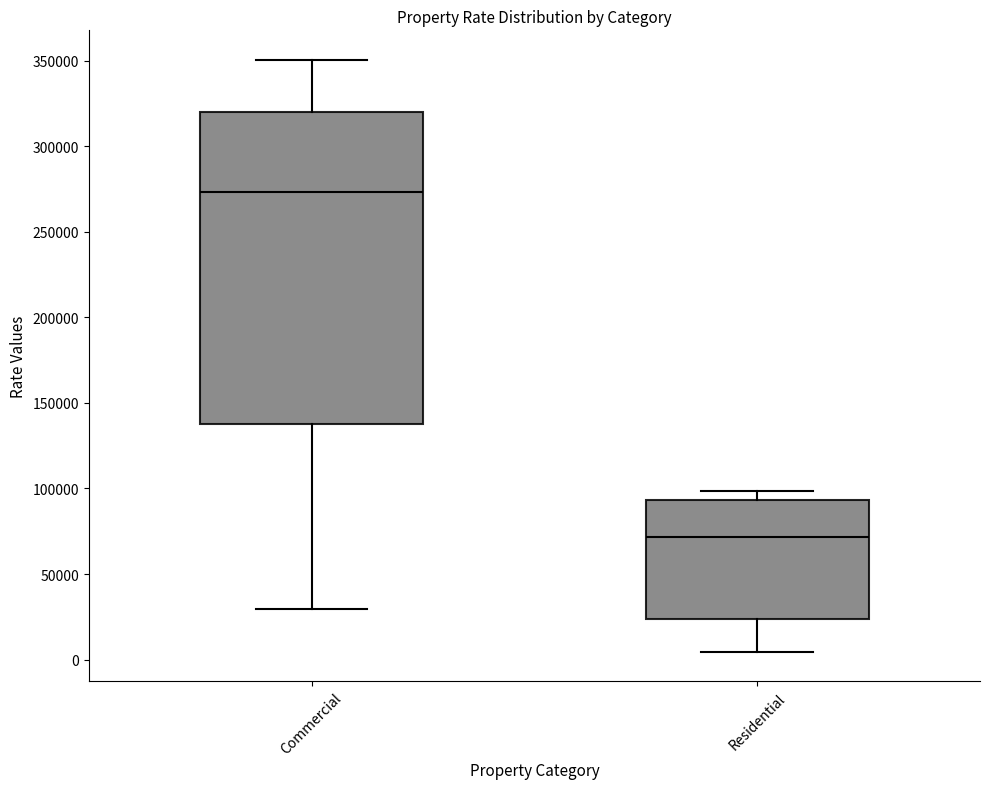

Reading left to right, read every box against the y-axis: the position of its median line, the range the box covers, and the ends of its whiskers. The values are not printed on the chart, so give them approximately, as read against the axis.

Commercial: median 275000, box 140000 to 320000, whiskers 30000 to 350000
Residential: median 70000, box 25000 to 95000, whiskers 5000 to 100000